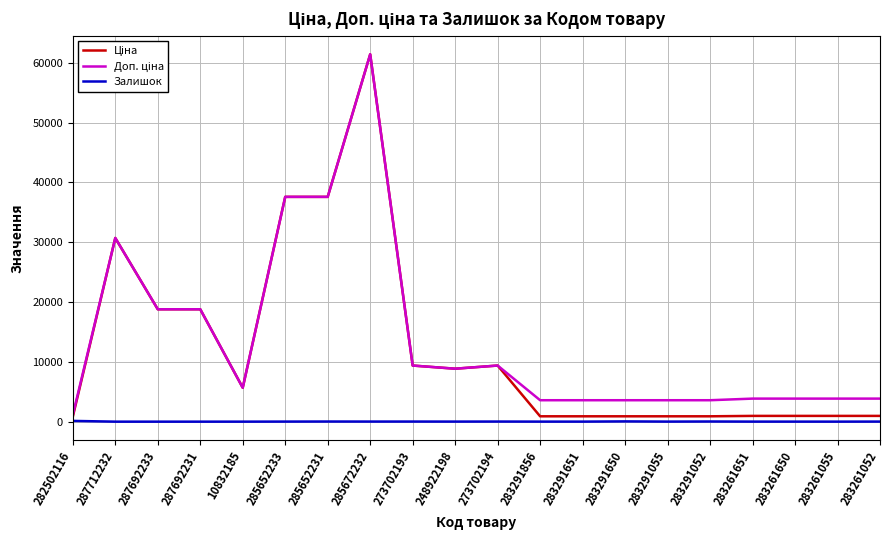

At which category is the sum across all series the highest?

285672232